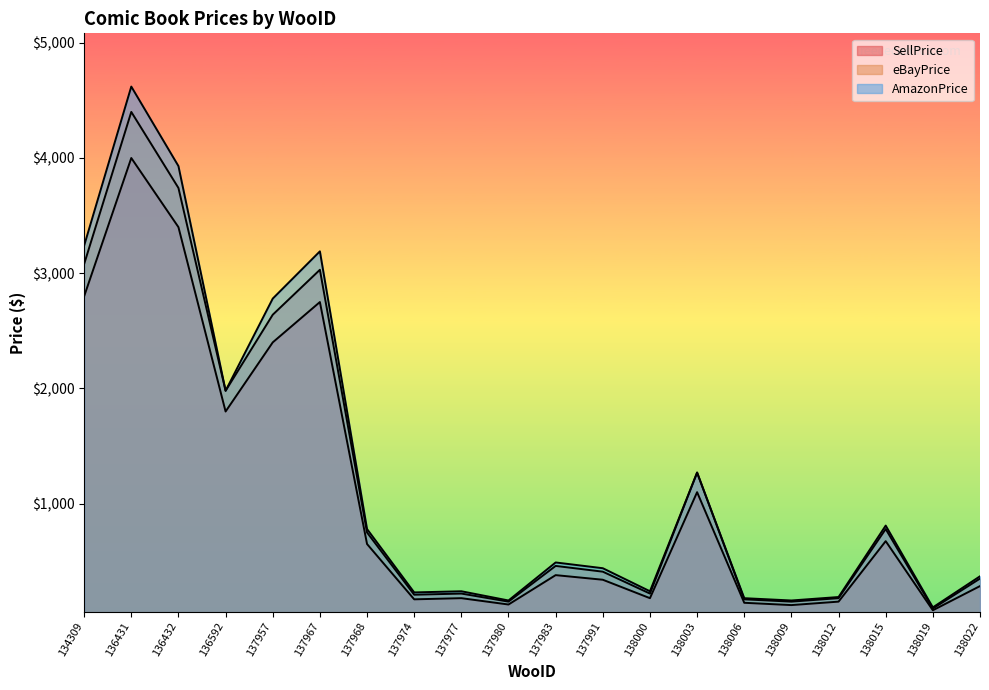

The value of SellPrice at 138015 is 463. True or false?

False